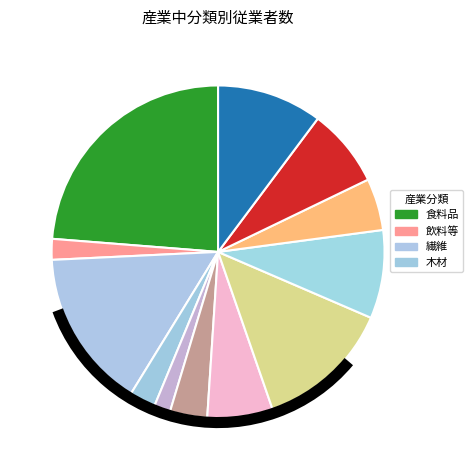

Which category has the smallest portion of the pie?

家具・装備品製造業